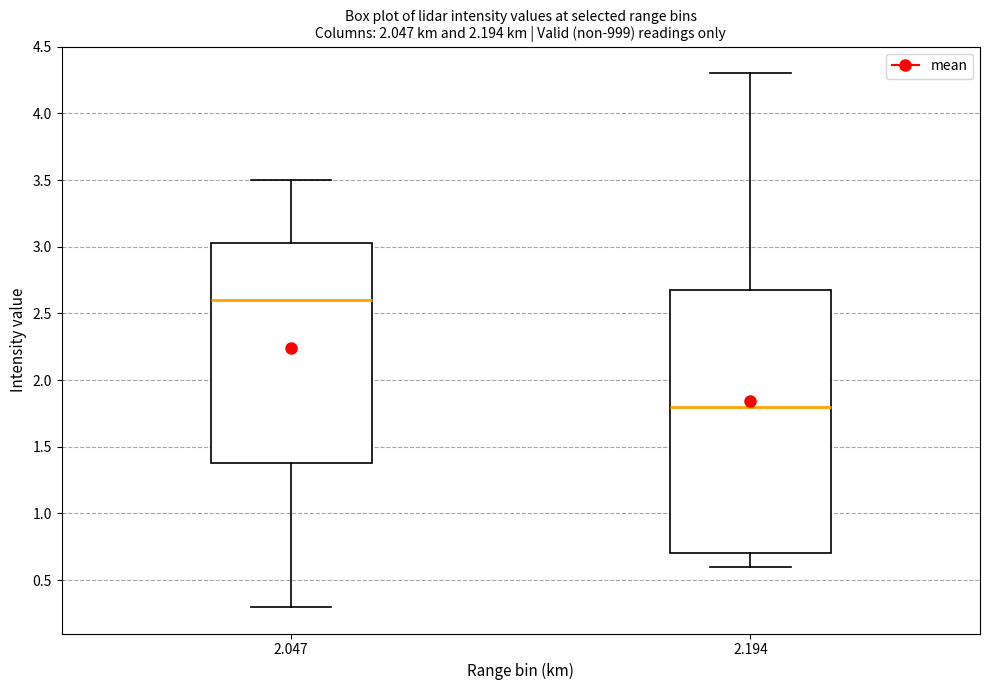

Reading left to right, transcribe this box plot: for each box, give where its median line is, the range the box spans, and where its two whiskers end, as read against the y-axis. The values are not printed on the chart, so give them approximately, as read against the axis.

2.047: median 2.60, box 1.40 to 3.05, whiskers 0.30 to 3.50
2.194: median 1.80, box 0.70 to 2.70, whiskers 0.60 to 4.30